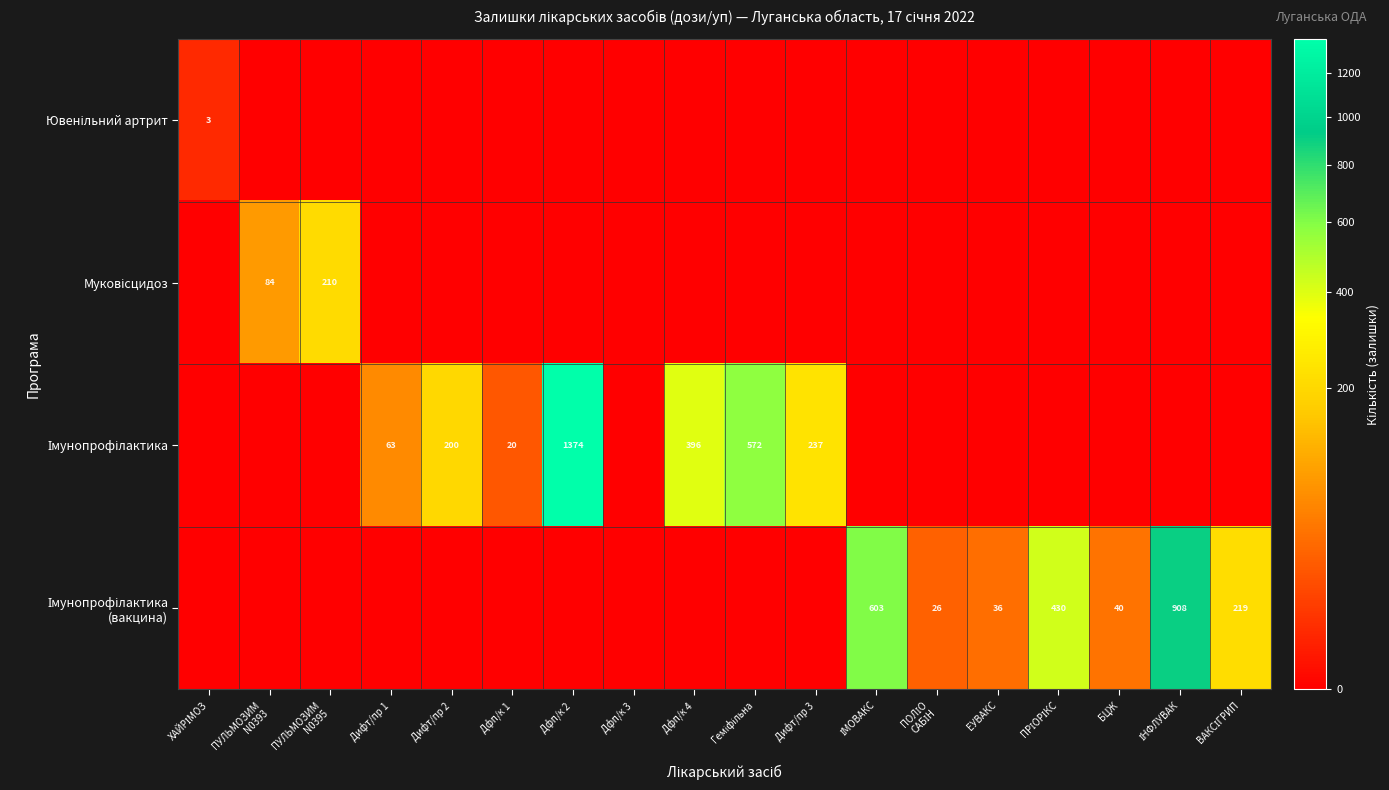

At which label is Імунопрофілактика closest to 687?

Геміфільна